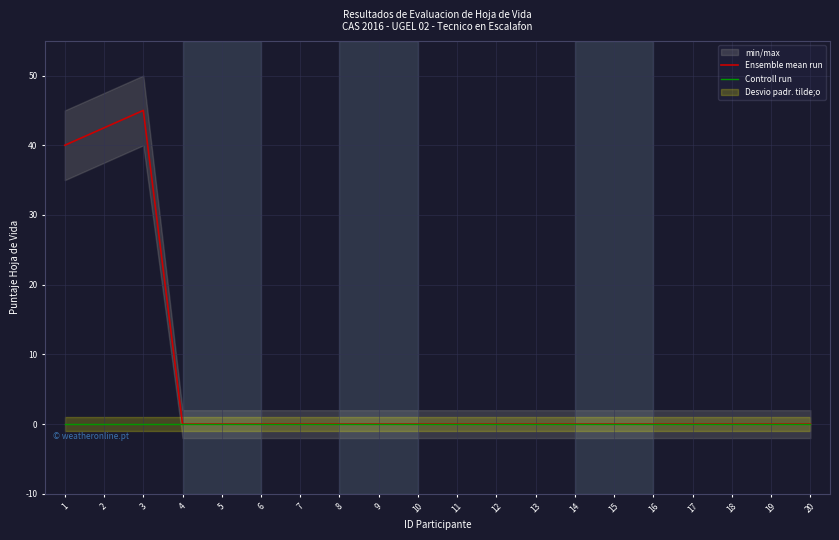

List the series in order of their peak value, highest first.

Ensemble mean run, Controll run